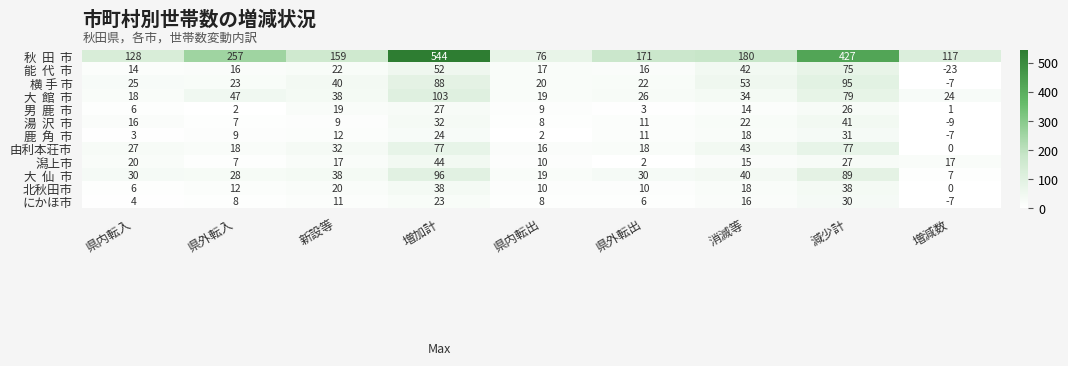

At which label is 由利本荘市 closest to 38?

消滅等